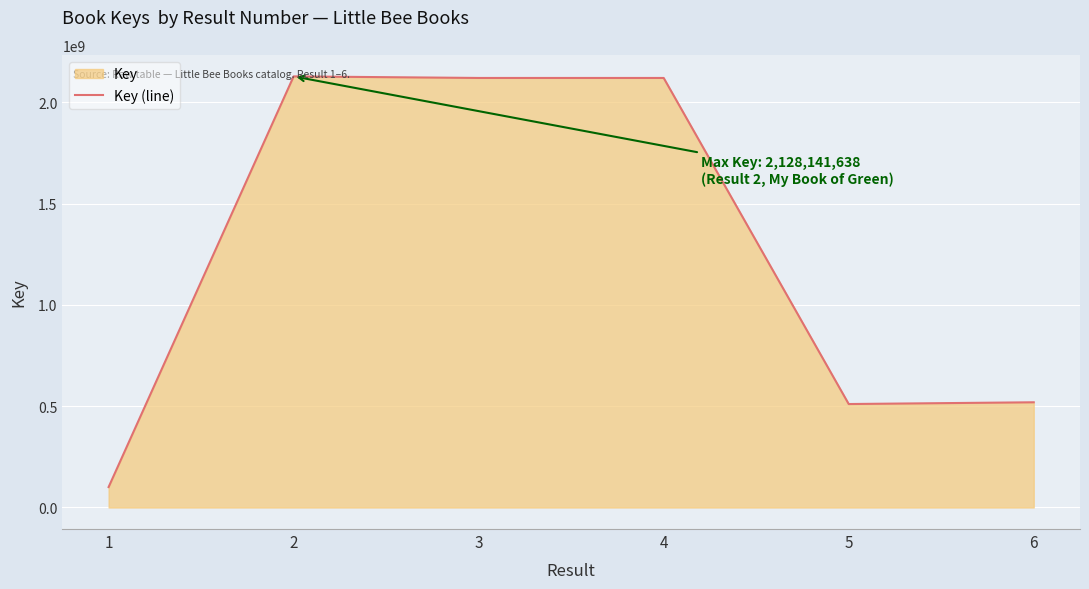

Count the number of values greater than 2120384791.

2